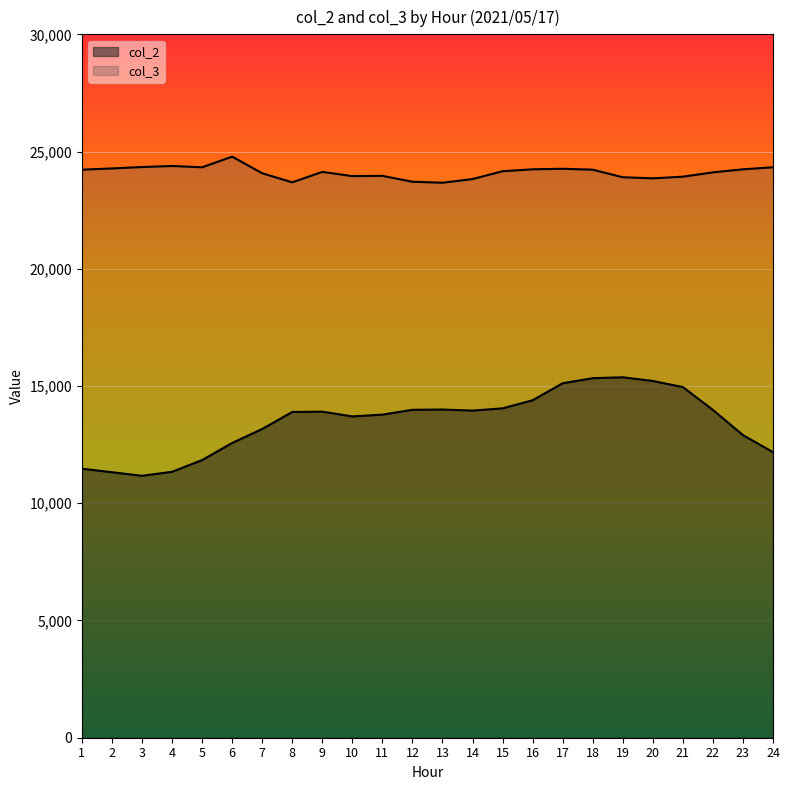

What is the smallest value displayed?

11171